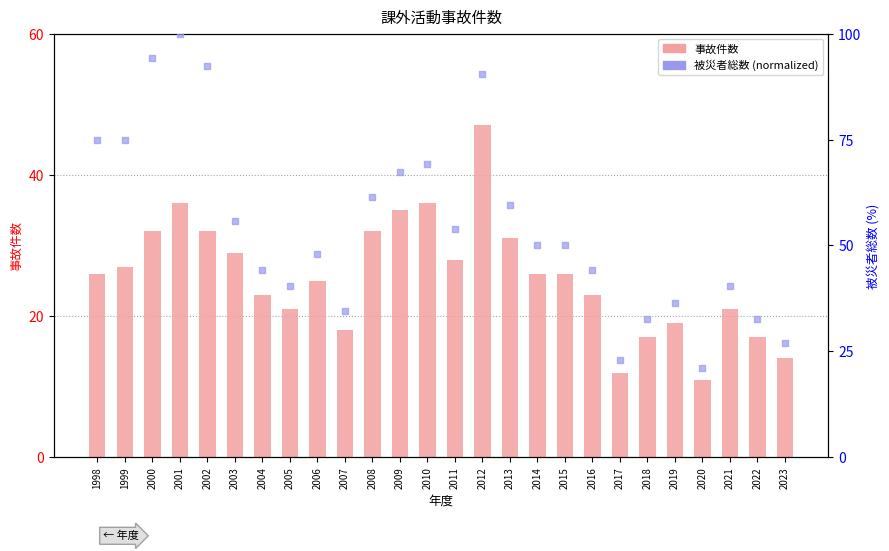

Which series has the largest total across all categories?

被災者総数